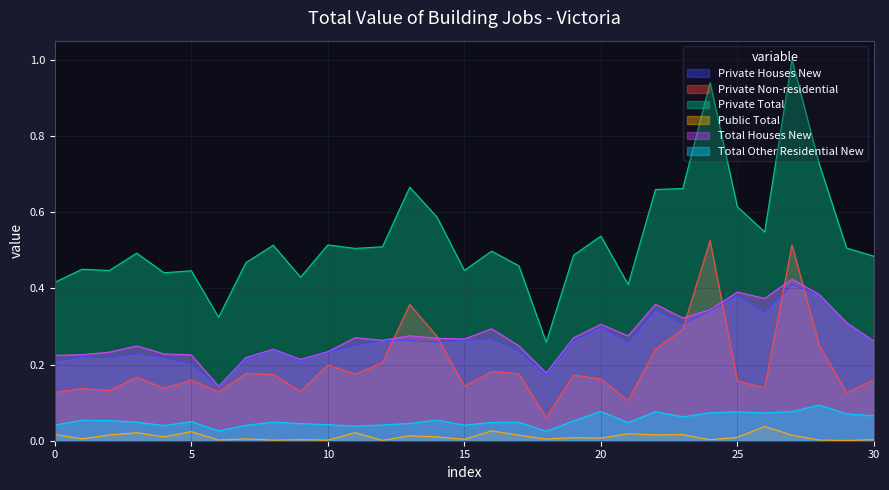

Where is Public Total nearest to the value 0?

1972-12